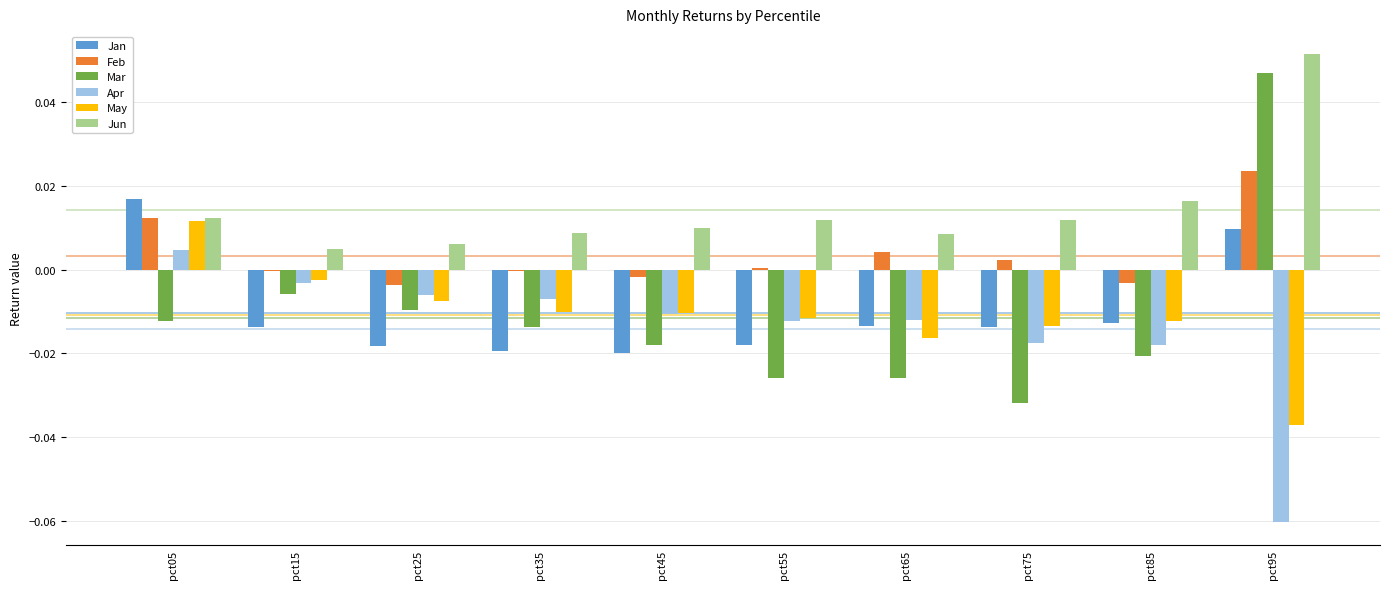

The value of Jun at pct25 is 0.0. True or false?

True